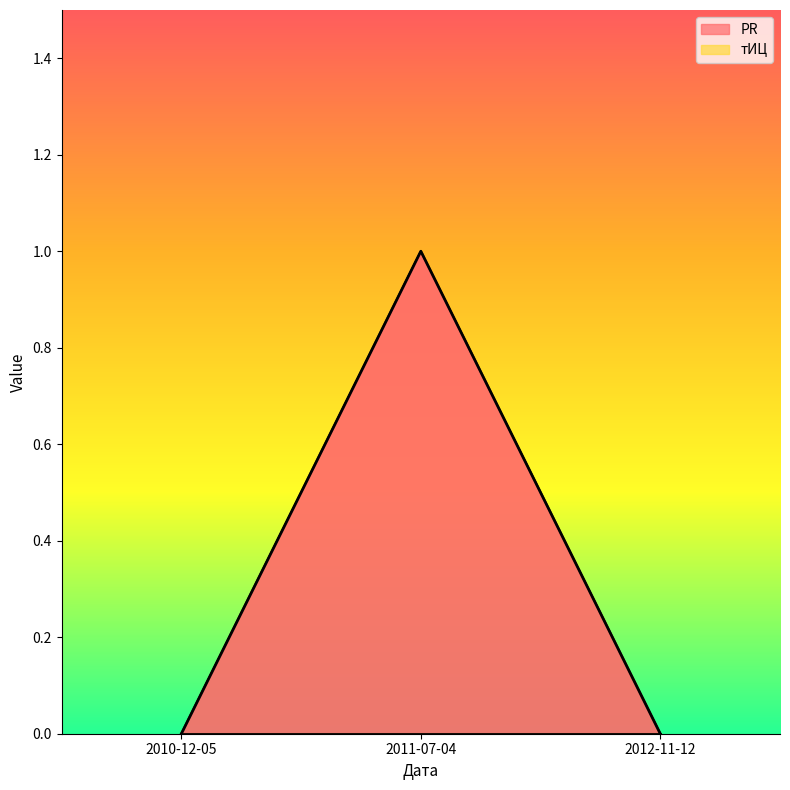

What is the change in value from 2010-12-05 to 2011-07-04?

+1